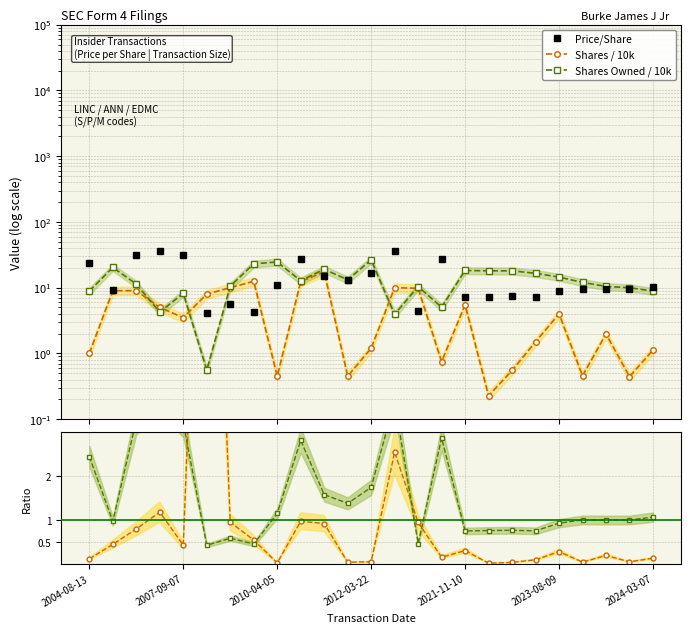

Between 7 and 15, which series saw the biggest shift?

Price/Share